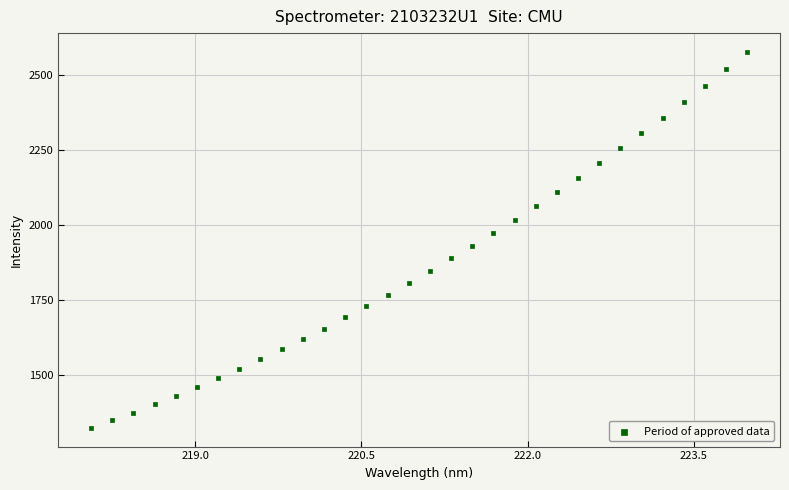

What is the range of X values (max minus min)?

5.9